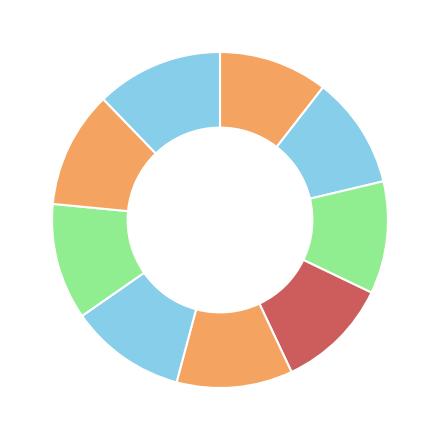

Rank the categories by value from highest to lowest.

4229, 3915, 3903, 3891, 3888, 3809, 3780, 3772, 3648